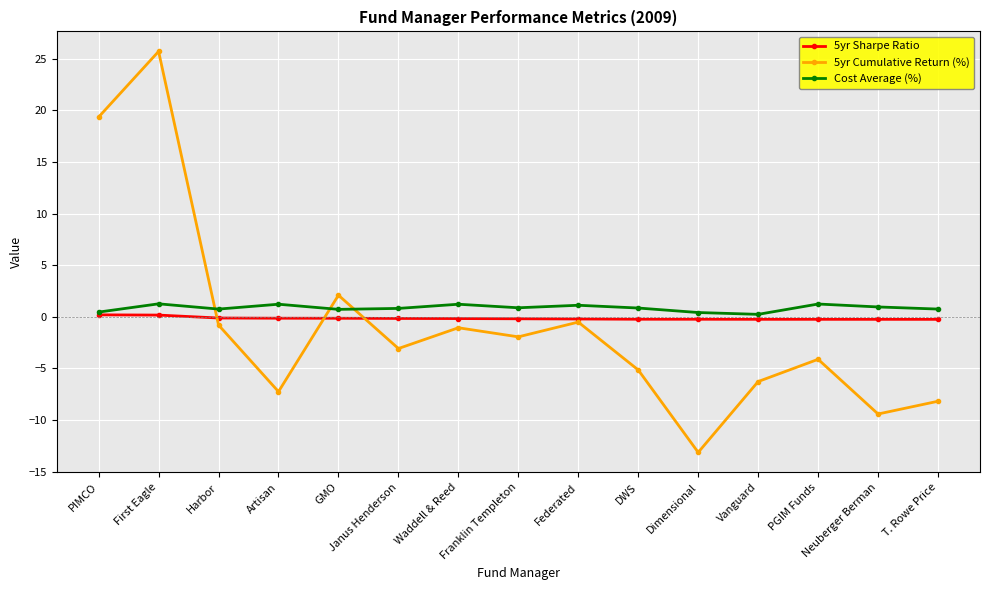

Which series has the largest total across all categories?

Cost Average (%)